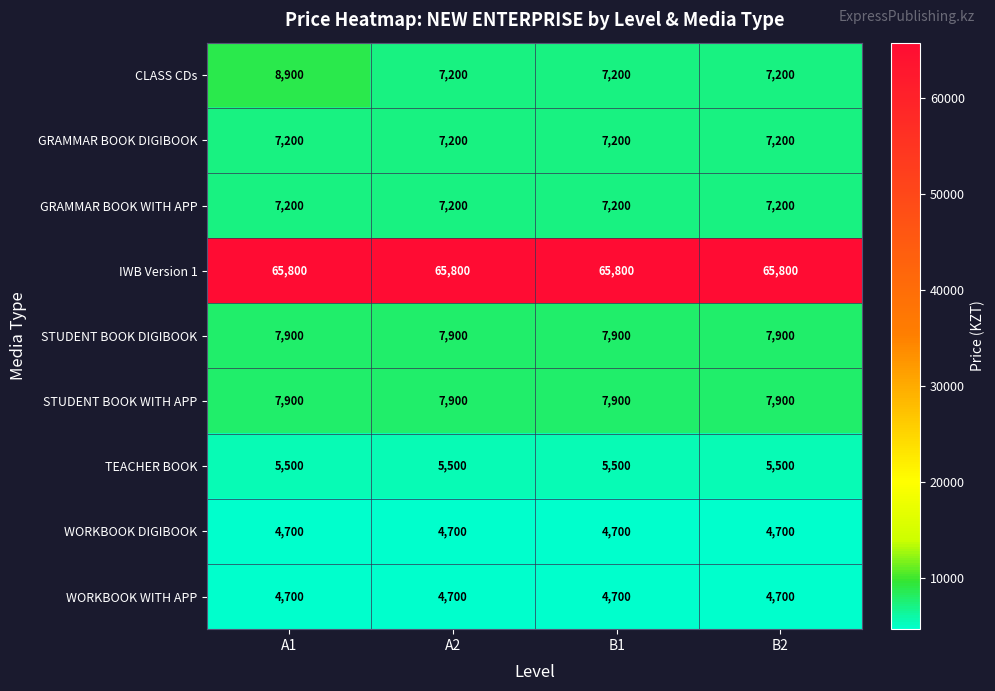

What is the total value across all series at A2?

118100